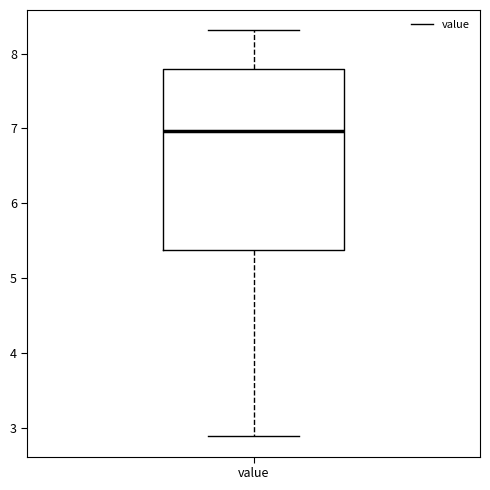

Read this box plot against the y-axis: the position of the median line, the range covered by the box, and the ends of both whiskers. The values are not printed on the chart, so give them approximately, as read against the axis.

median 7.0, box 5.4 to 7.8, whiskers 2.9 to 8.3